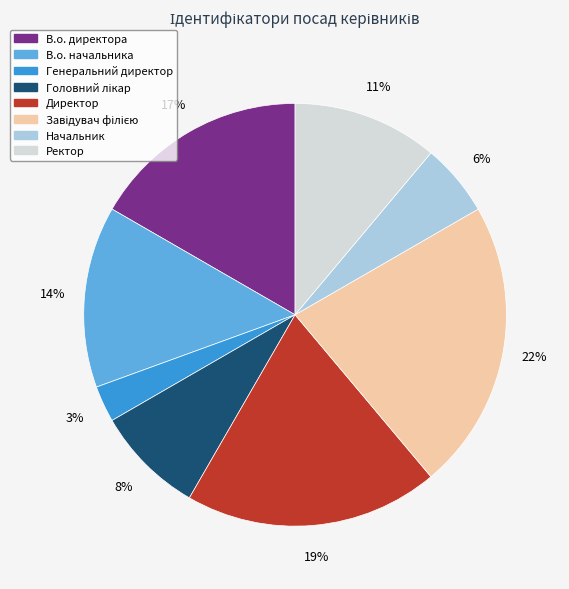

How many segments does this pie chart have?

8